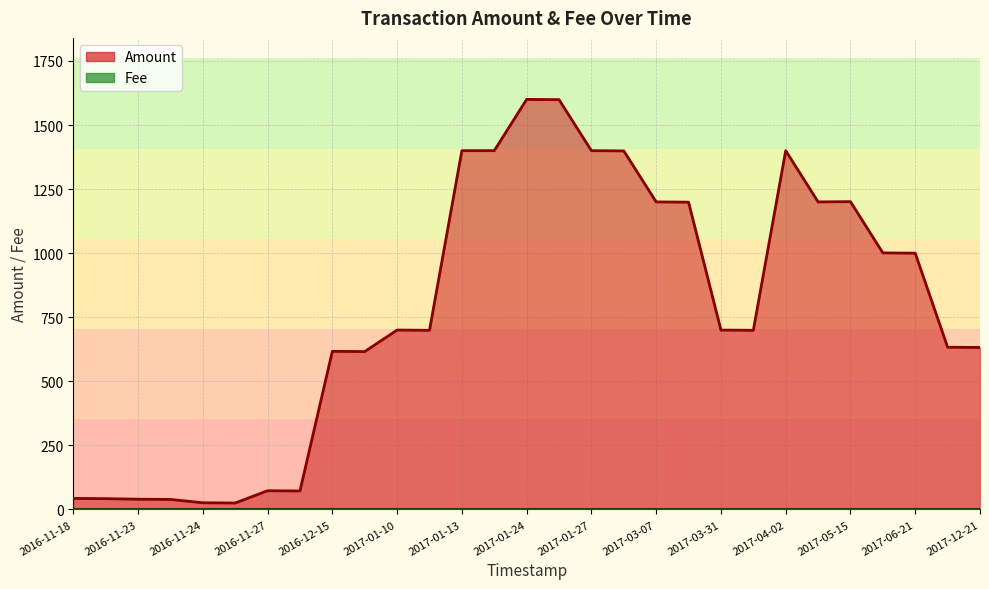

At which category does the chart reach its peak across all series?

2017-01-24